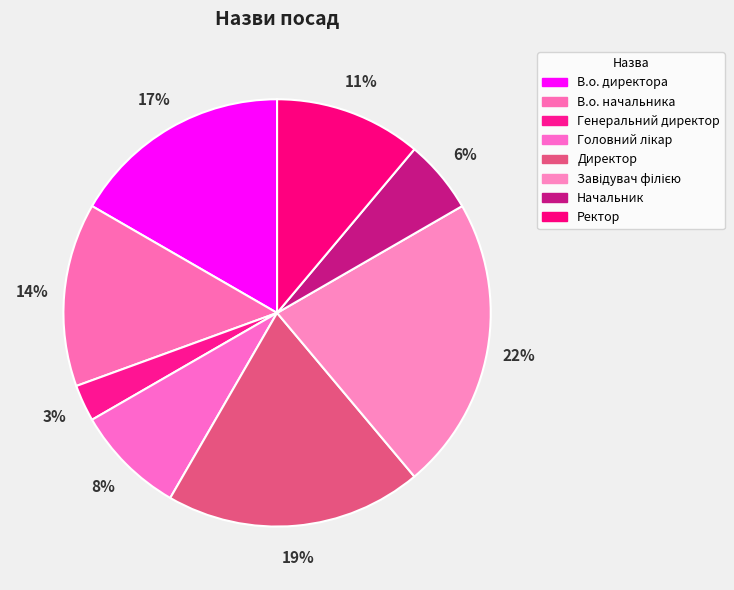

True or false: Директор accounts for 34% of the total.

False